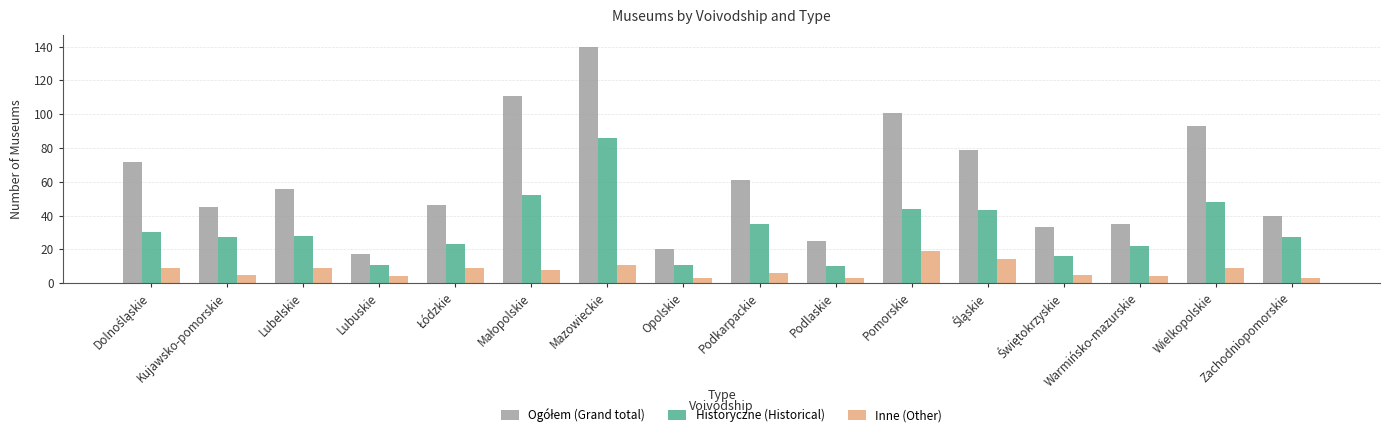

What is the difference between the maximum and minimum values in the Inne (Other) series?

16